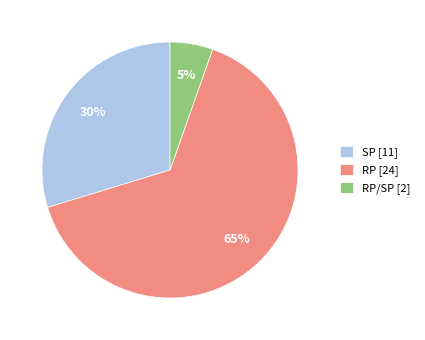

To the nearest percent, what portion does RP [24] represent?

65%